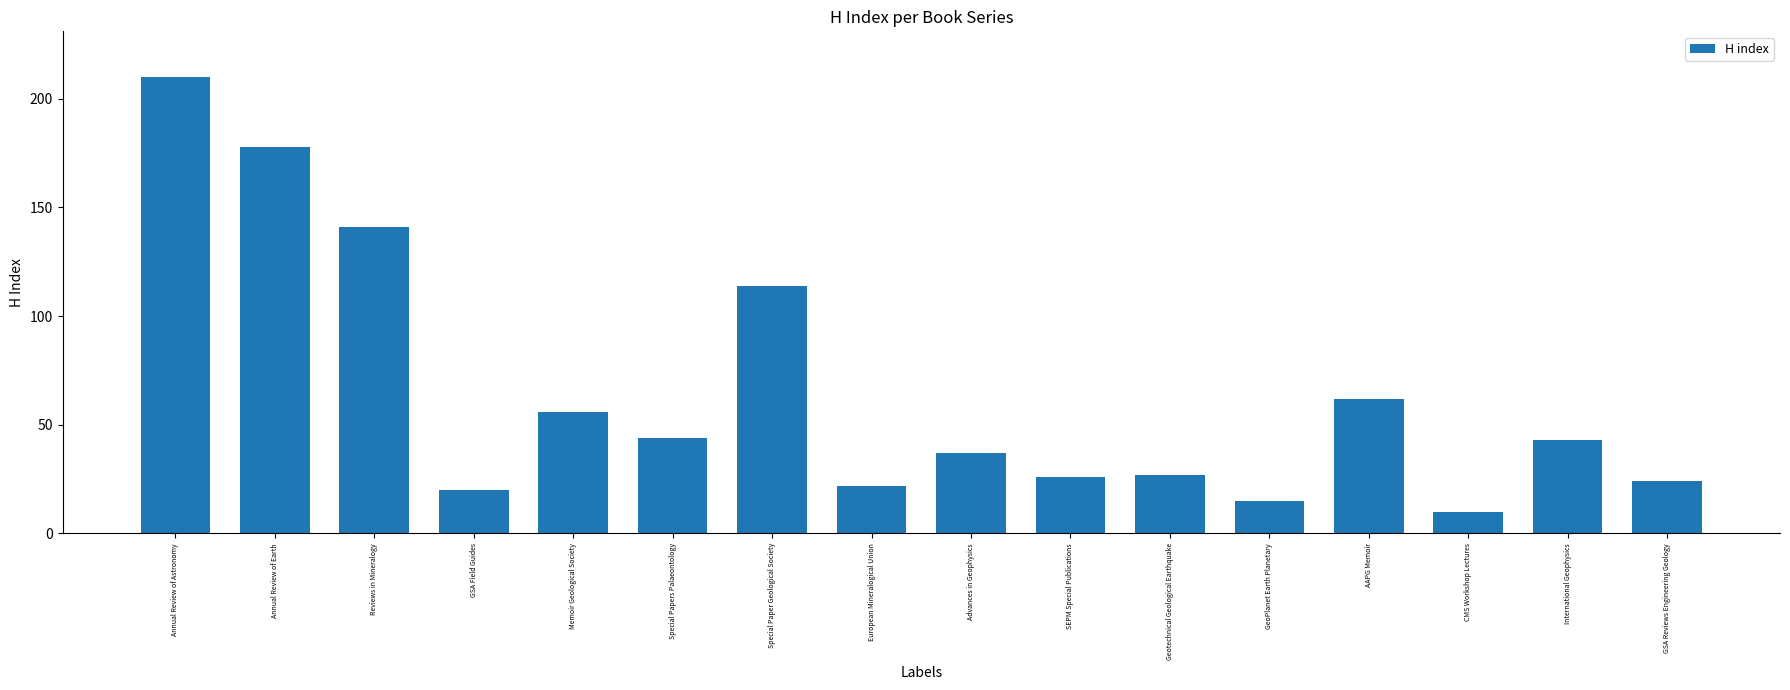

Approximately how many times larger is the value at European Mineralogical Union compared to Memoir Geological Society?

0.4